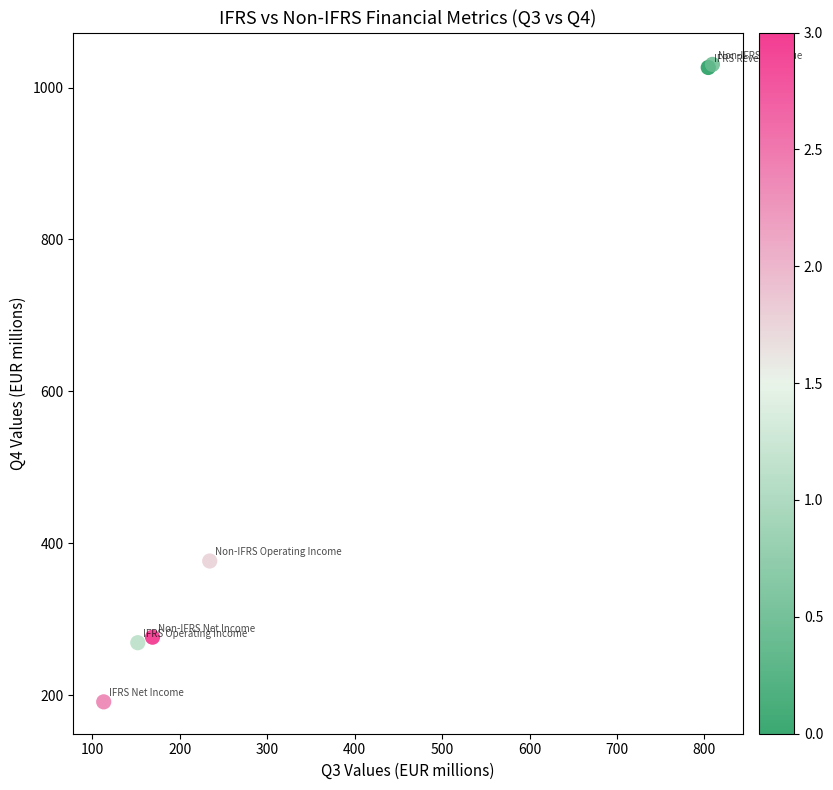

What Y value in the scatter plot is closest to 610?

376.5